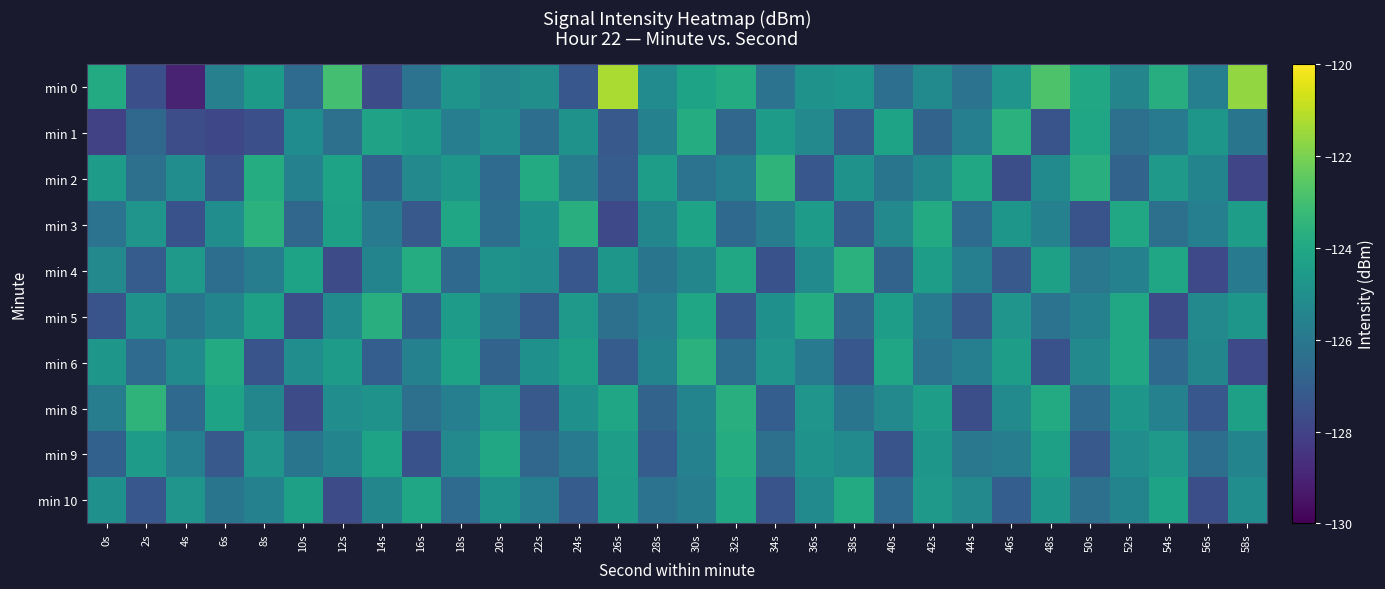

Rank the series by their maximum value, from highest to lowest.

min 0, min 2, min 8, min 1, min 3, min 4, min 6, min 5, min 9, min 10